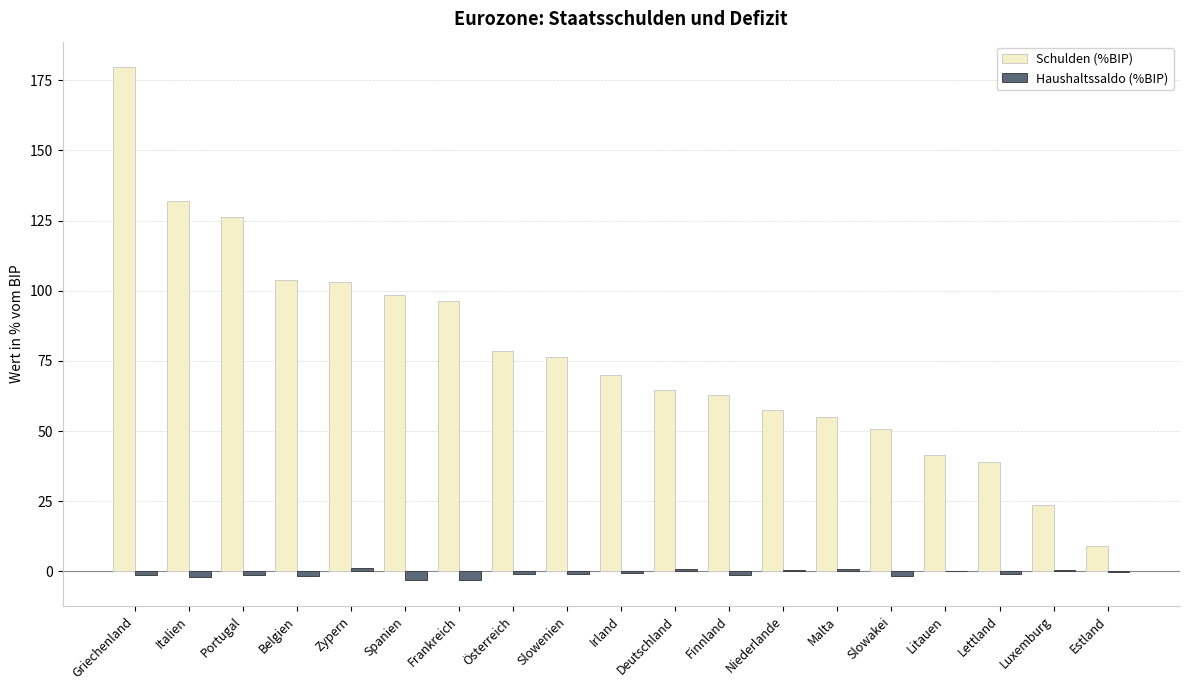

At which category is the sum across all series the highest?

Griechenland